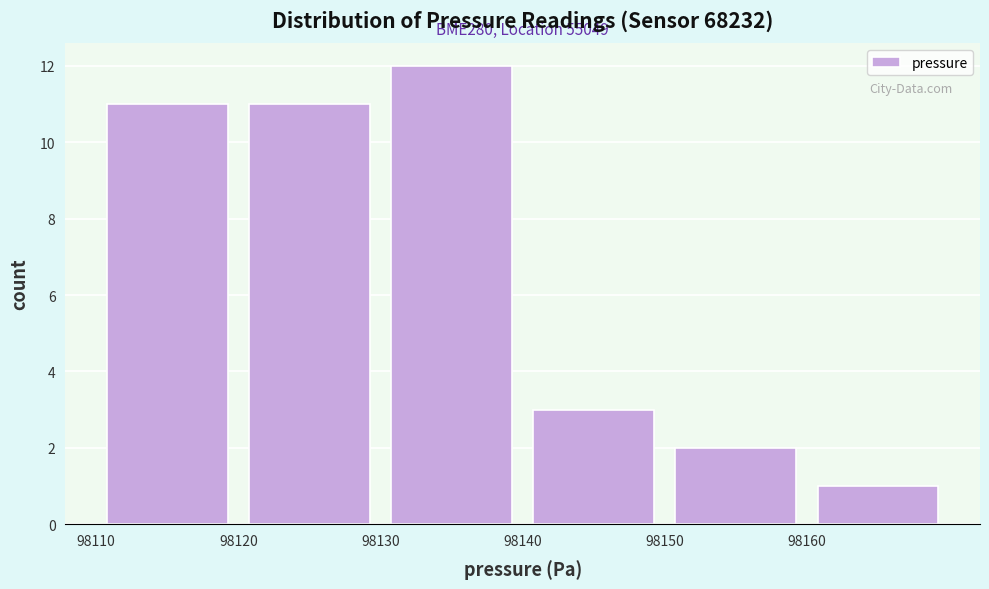

Which range on the x-axis has the tallest bar?

98130 to 98140